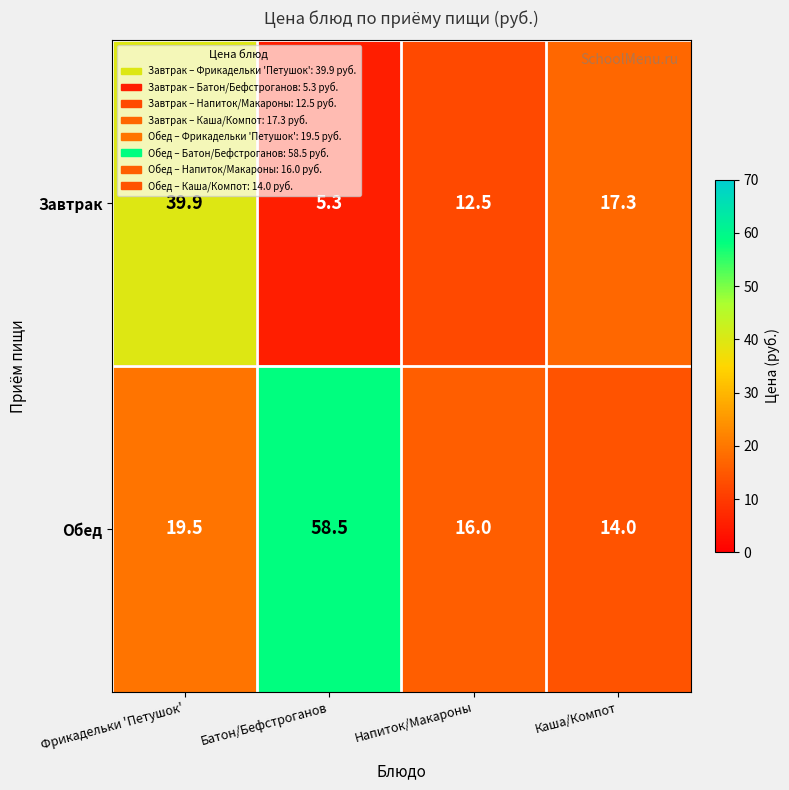

What is the difference between the maximum and minimum values in the Обед series?

44.5